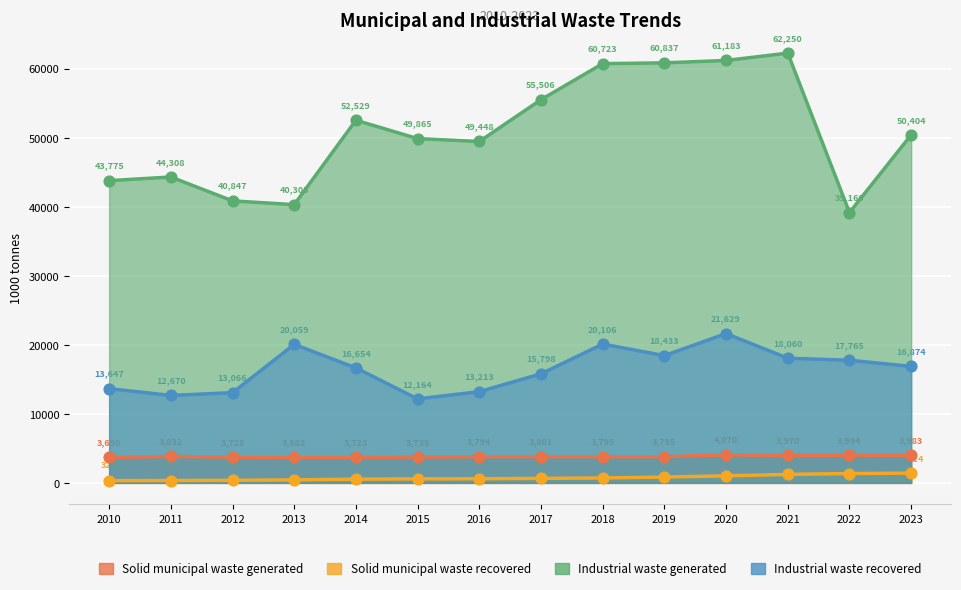

What is the total value across all series at 2020?

87901.2